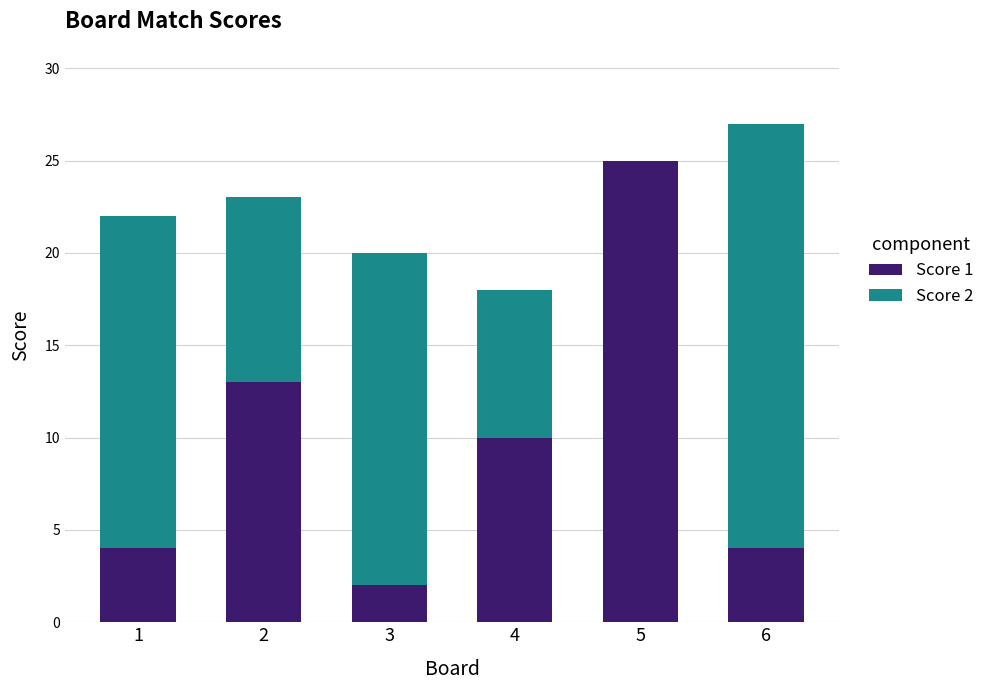

Which category has the highest value in the Score 1 series?

5